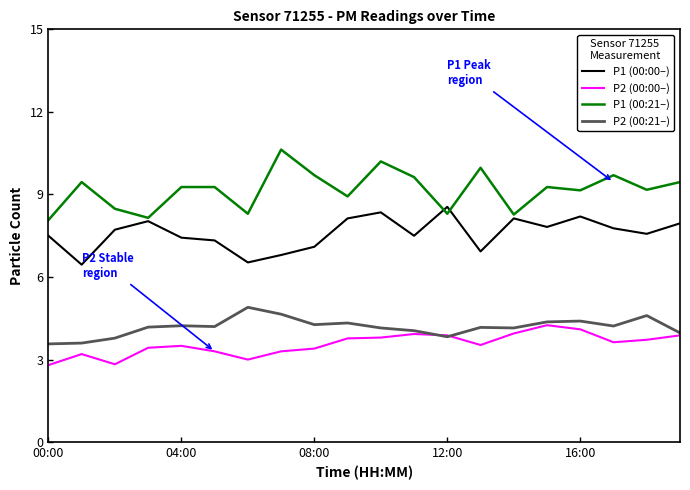

True or false: P2 (00:00–) and P1 (00:21–) intersect in this chart.

False